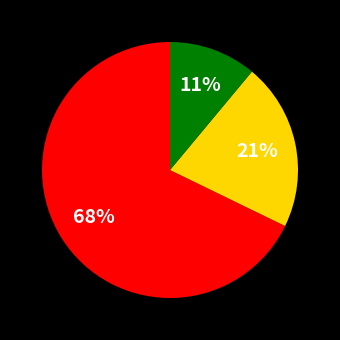

Is there a majority slice in this chart?

Yes